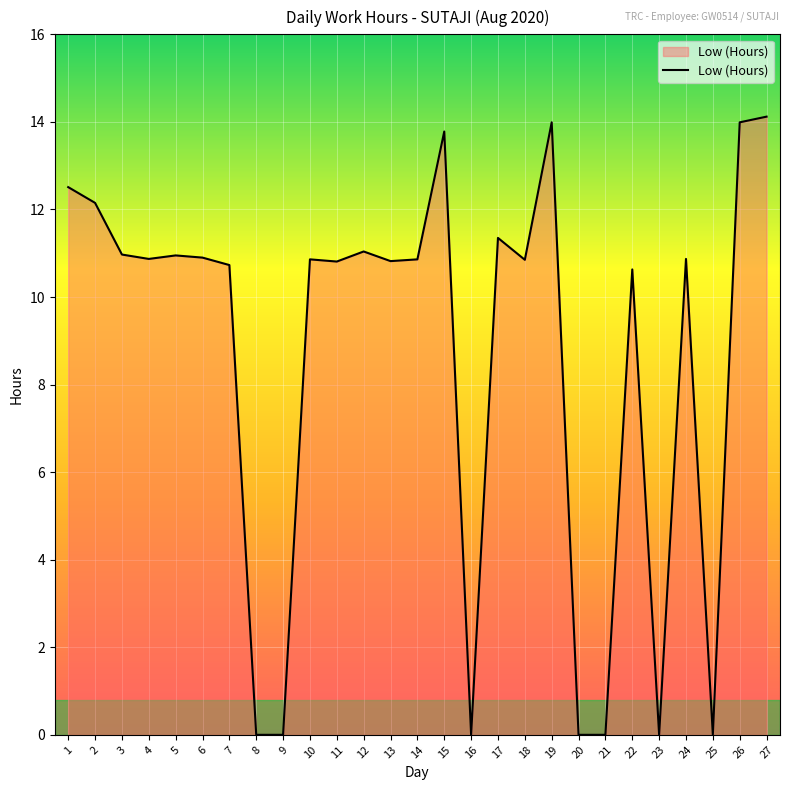

Between 17 and 23, which is larger?

17